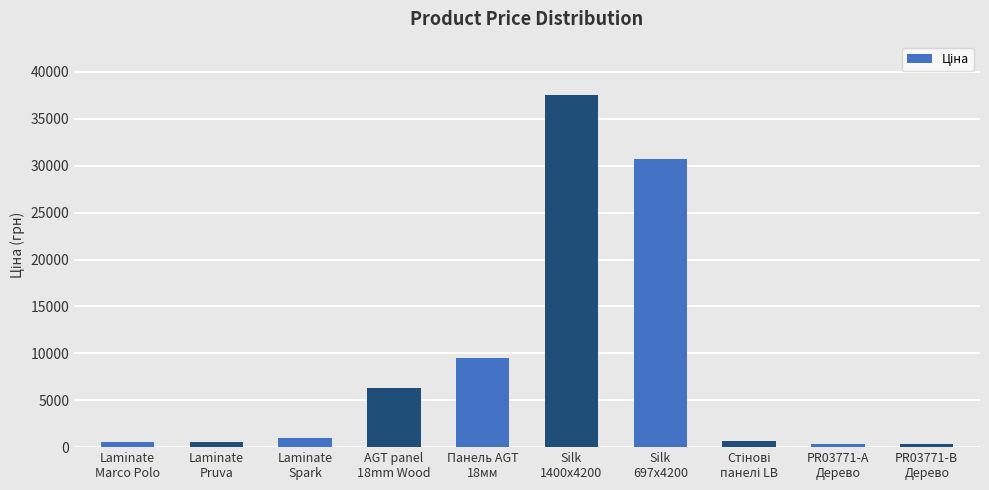

What is the average value?

8760.0